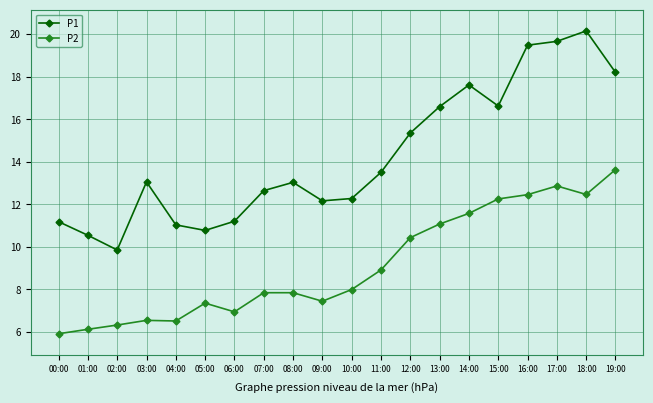

Does the chart have visible grid lines?

Yes